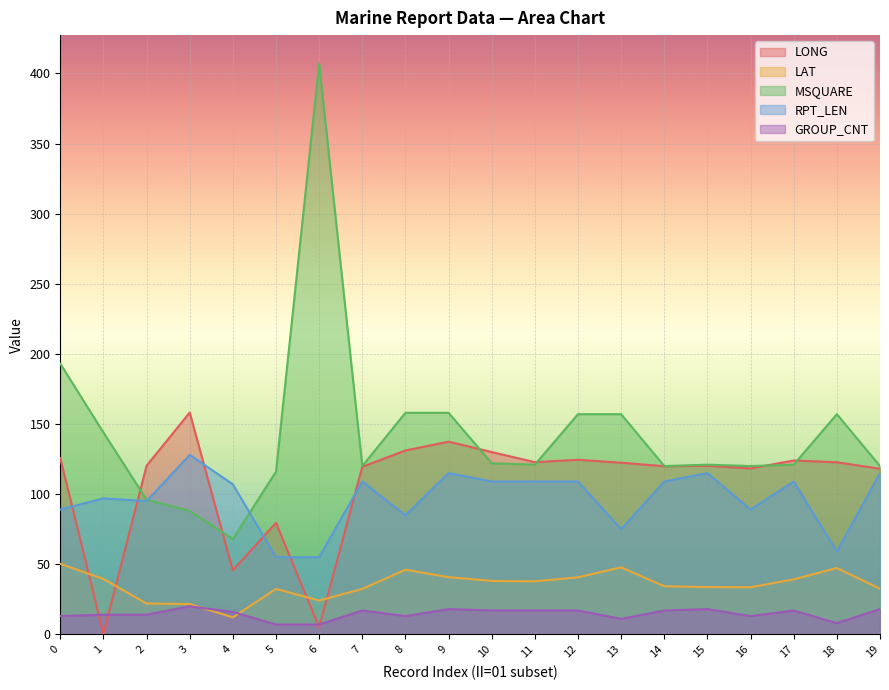

True or false: LONG has more than 2 points higher than both neighbors.

True